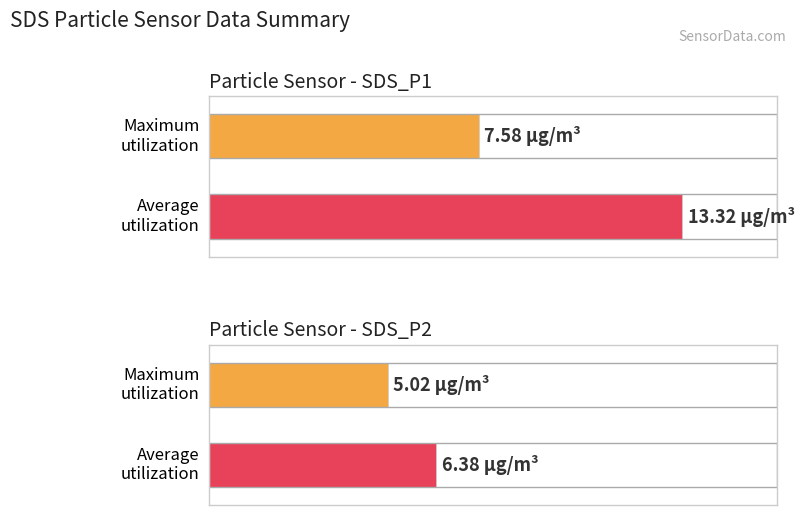

True or false: SDS_P2 has a value of 2.2 at 00:00.

False